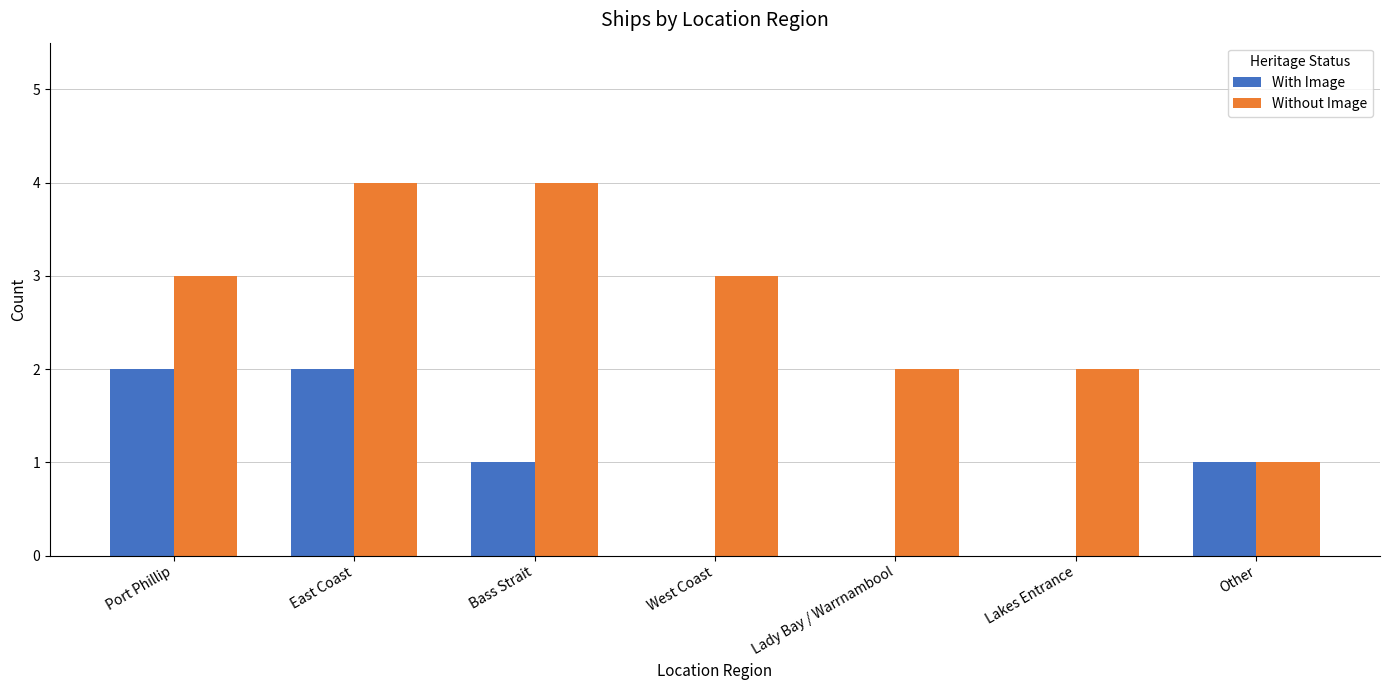

What value does the With Image series have at Port Phillip?

2